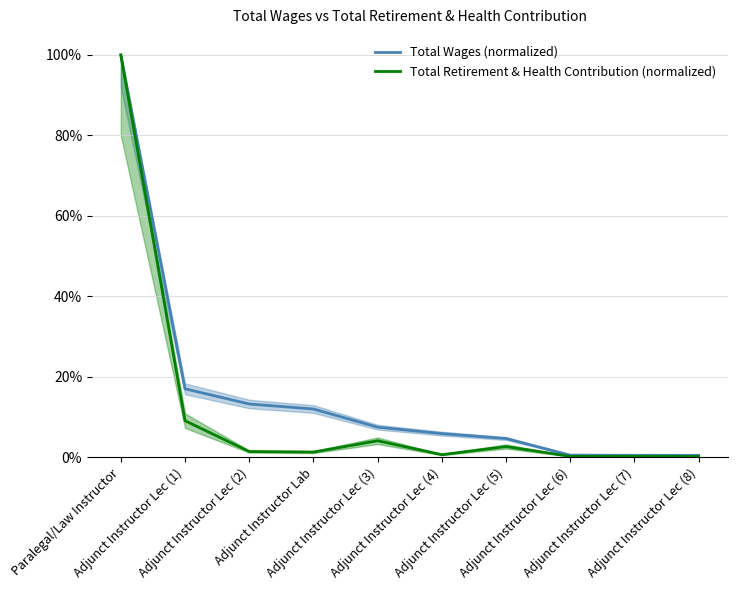

What is the sum of all Total Wages (normalized) values?

161.7